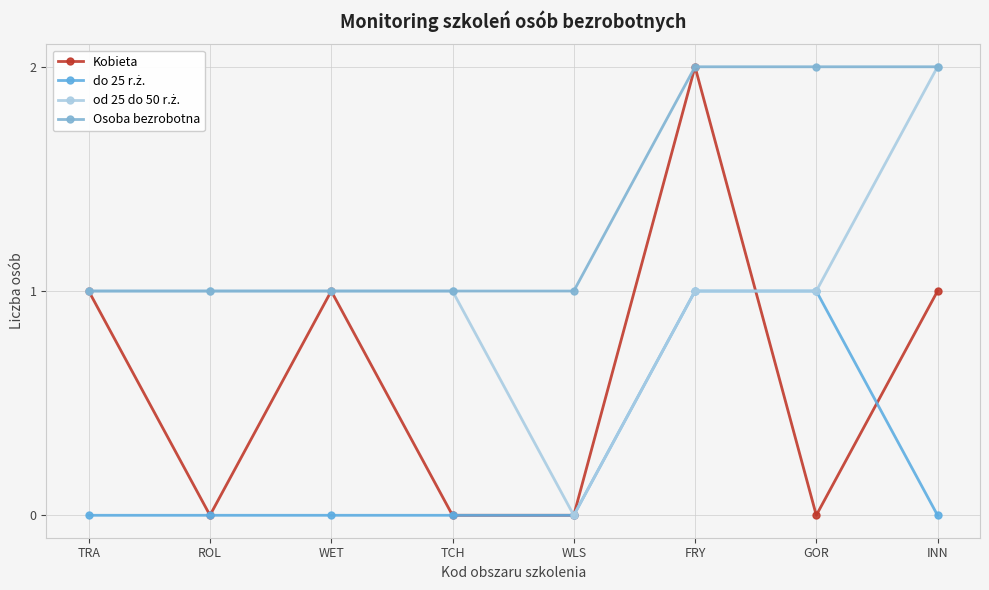

How many times do od 25 do 50 r.ż. and Kobieta cross each other?

1